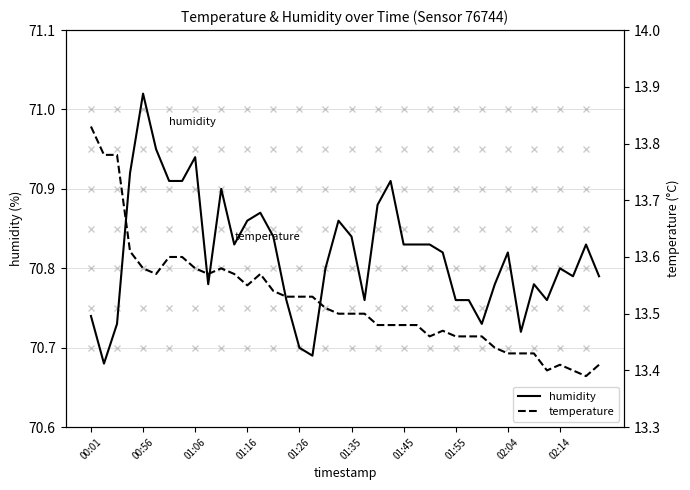

Reading left to right, transcribe all the data shown in this chart.

humidity: 70.7	70.7	70.7	70.9	71.0	71.0	70.9	70.9	70.9	70.8	70.9	70.8	70.9	70.9	70.8	70.8	70.7	70.7	70.8	70.9	70.8	70.8	70.9	70.9	70.8	70.8	70.8	70.8	70.8	70.8	70.7	70.8	70.8	70.7	70.8	70.8	70.8	70.8	70.8	70.8
temperature: 13.8	13.8	13.8	13.6	13.6	13.6	13.6	13.6	13.6	13.6	13.6	13.6	13.6	13.6	13.5	13.5	13.5	13.5	13.5	13.5	13.5	13.5	13.5	13.5	13.5	13.5	13.5	13.5	13.5	13.5	13.5	13.4	13.4	13.4	13.4	13.4	13.4	13.4	13.4	13.4